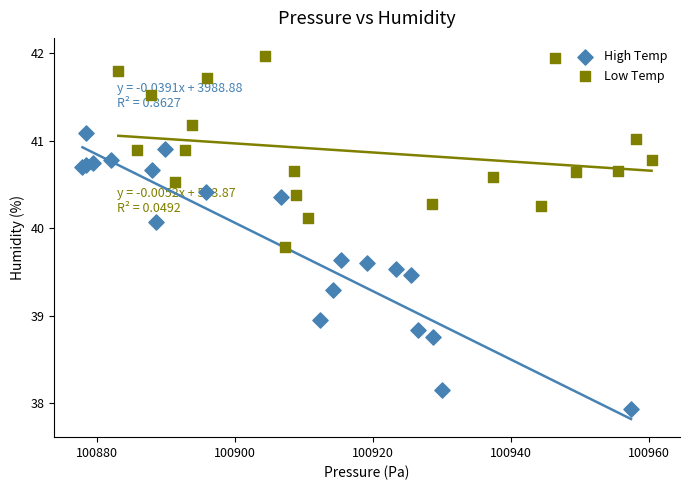

Which series contains the highest Y value?

Low Temp